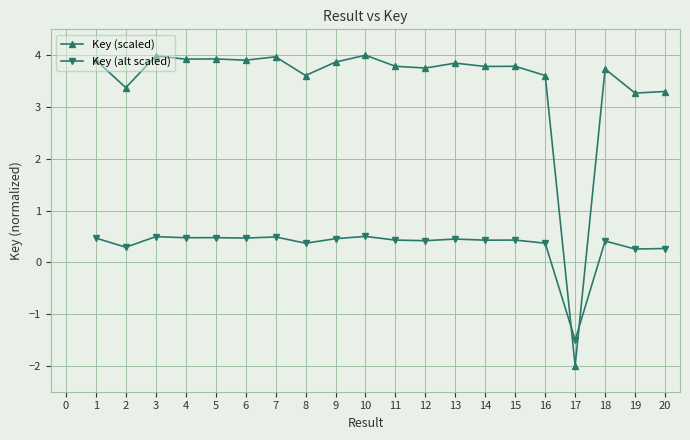

What is the total value across all series at 8?

4.0